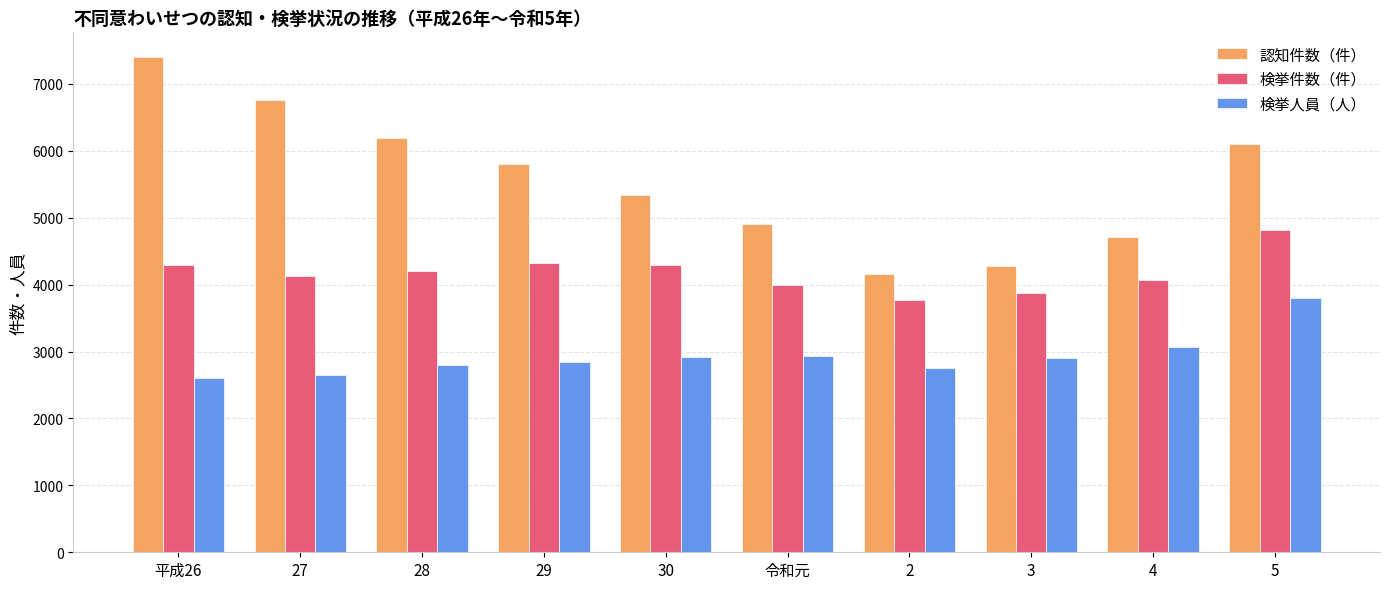

How many values in the 検挙人員（人） series are below 2903?

5